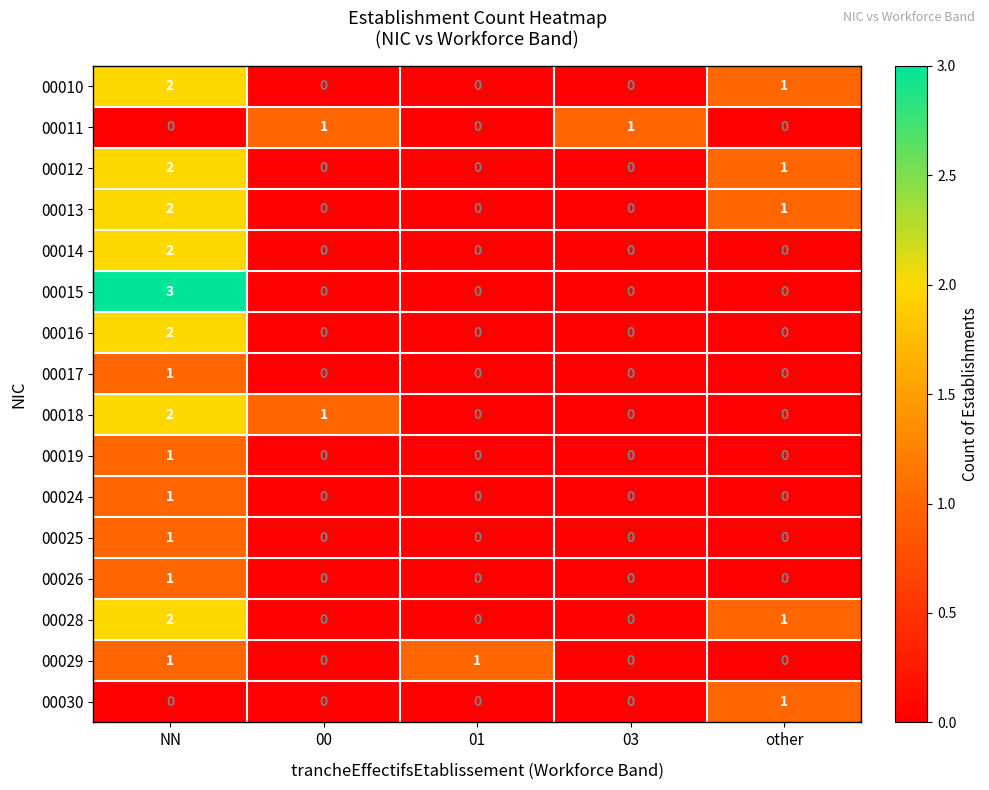

The value of 00028 at 01 is 0. True or false?

True